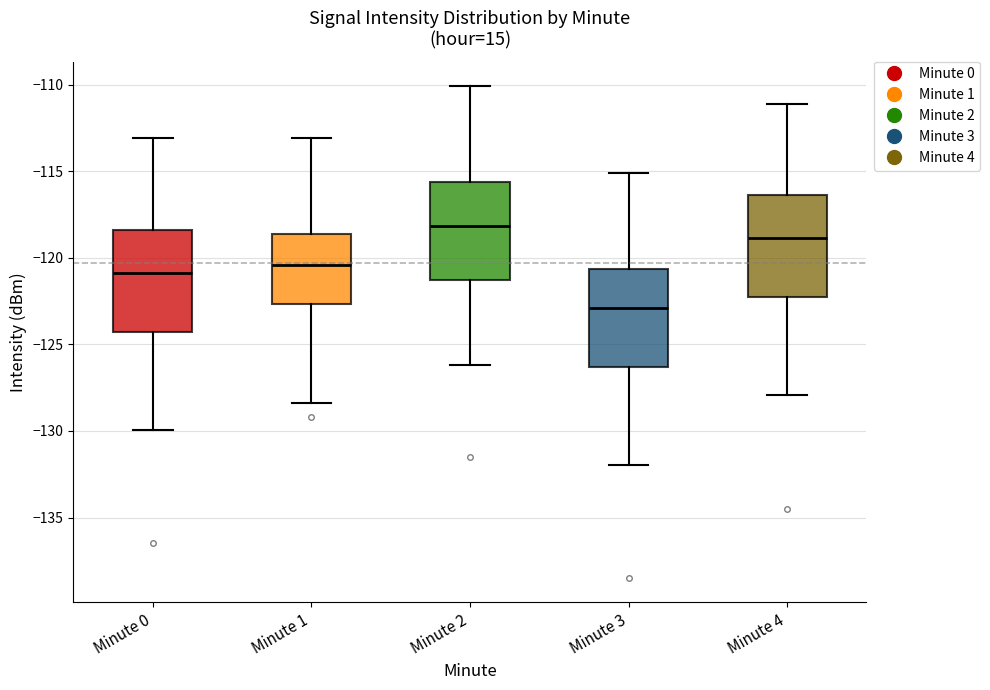

Reading left to right, read every box against the y-axis: the position of its median line, the range the box covers, and the ends of its whiskers. The values are not printed on the chart, so give them approximately, as read against the axis.

Minute 0: median -121.0, box -124.5 to -118.5, whiskers -130.0 to -113.0
Minute 1: median -120.5, box -122.5 to -118.5, whiskers -128.5 to -113.0
Minute 2: median -118.0, box -121.5 to -115.5, whiskers -126.0 to -110.0
Minute 3: median -123.0, box -126.5 to -120.5, whiskers -132.0 to -115.0
Minute 4: median -119.0, box -122.5 to -116.5, whiskers -128.0 to -111.0